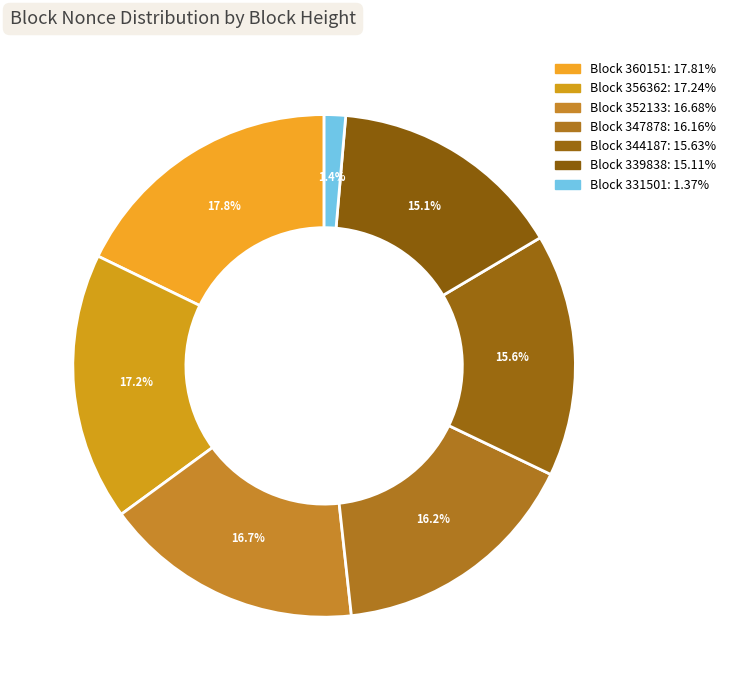

How many segments does this pie chart have?

7